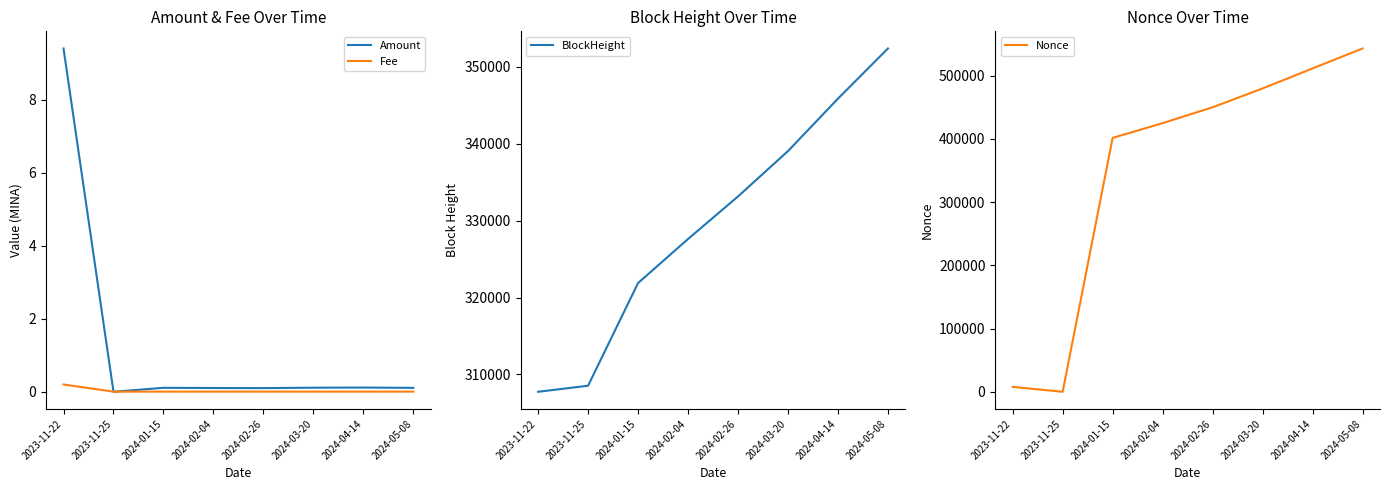

Reading right to left, transcribe all the data shown in this chart.

Amount: 0.1	0.1	0.1	0.1	0.1	0.1	0.0	9.4
Fee: 0.0	0.0	0.0	0.0	0.0	0.0	0.0	0.2
BlockHeight: 352394.0	345869.0	339048.0	333145.0	327609.0	321880.0	308523.0	307736.0
Nonce: 542689.0	511172.0	479542.0	449752.0	424683.0	401310.0	0.0	7700.0